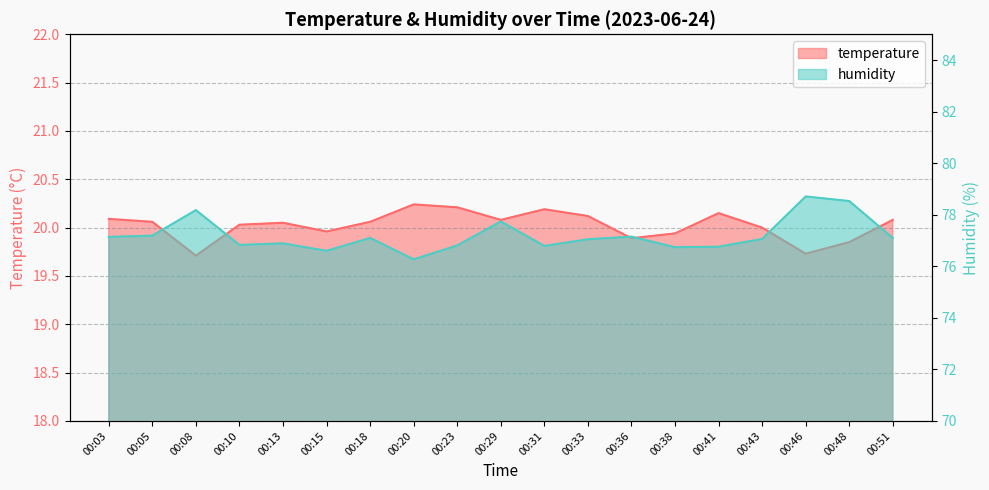

Is it true that temperature equals 19.7 at 00:08?

True